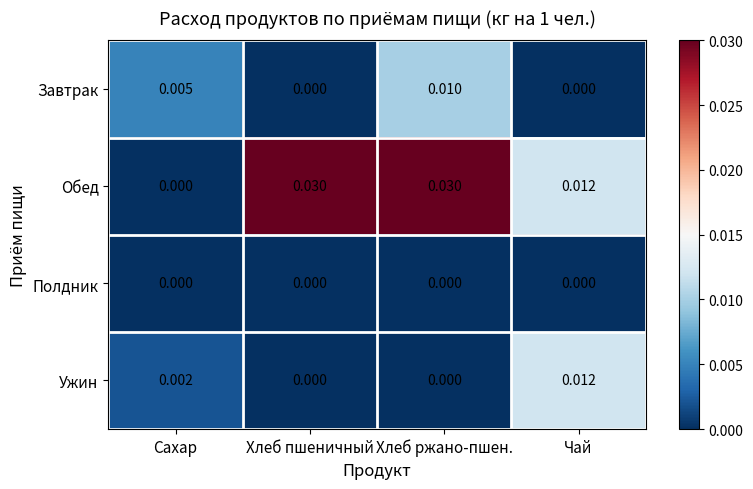

At which label does Обед reach its minimum?

Сахар